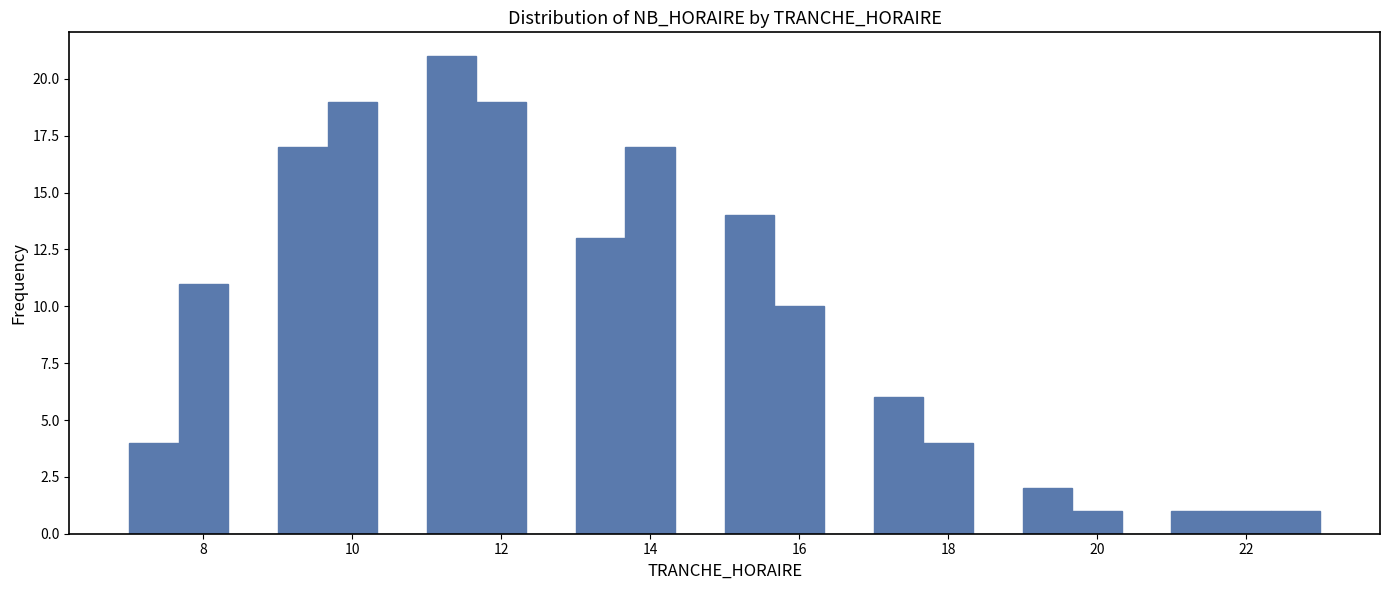

Read against the x-axis, roughly where is the centre of the tallest bar?

11.4